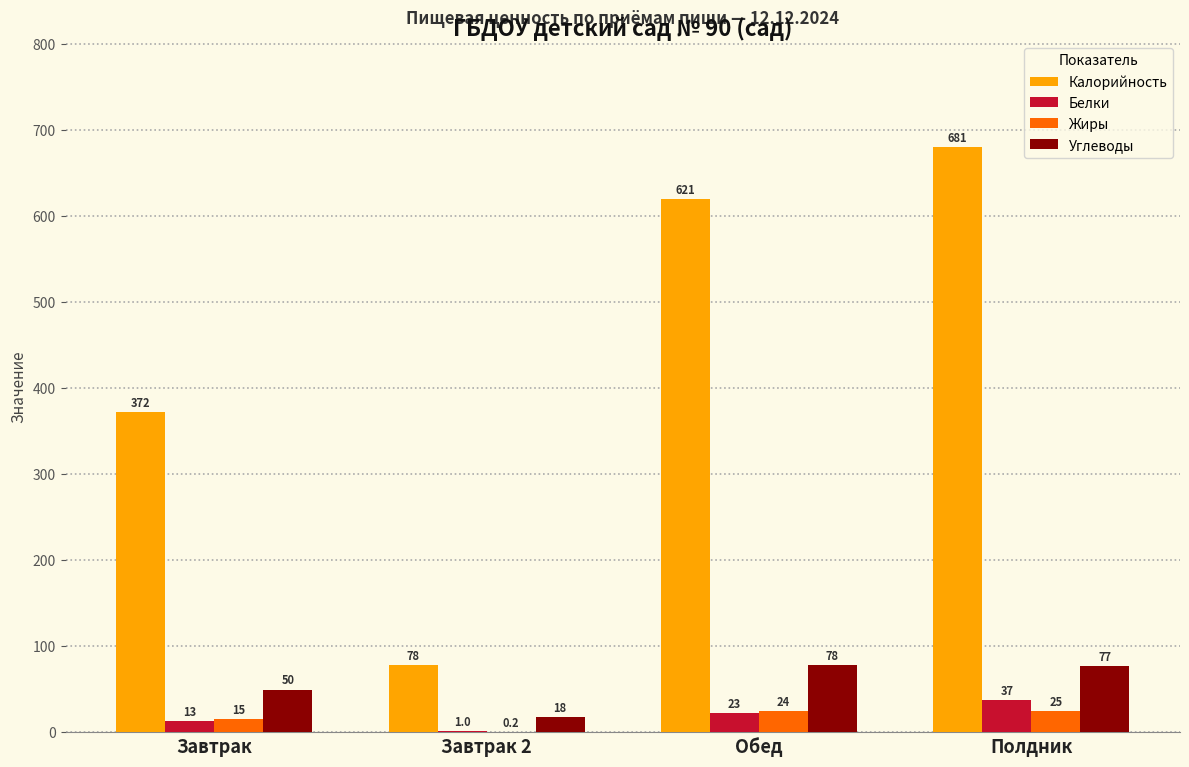

True or false: Углеводы has a value of 77.0 at Полдник.

True